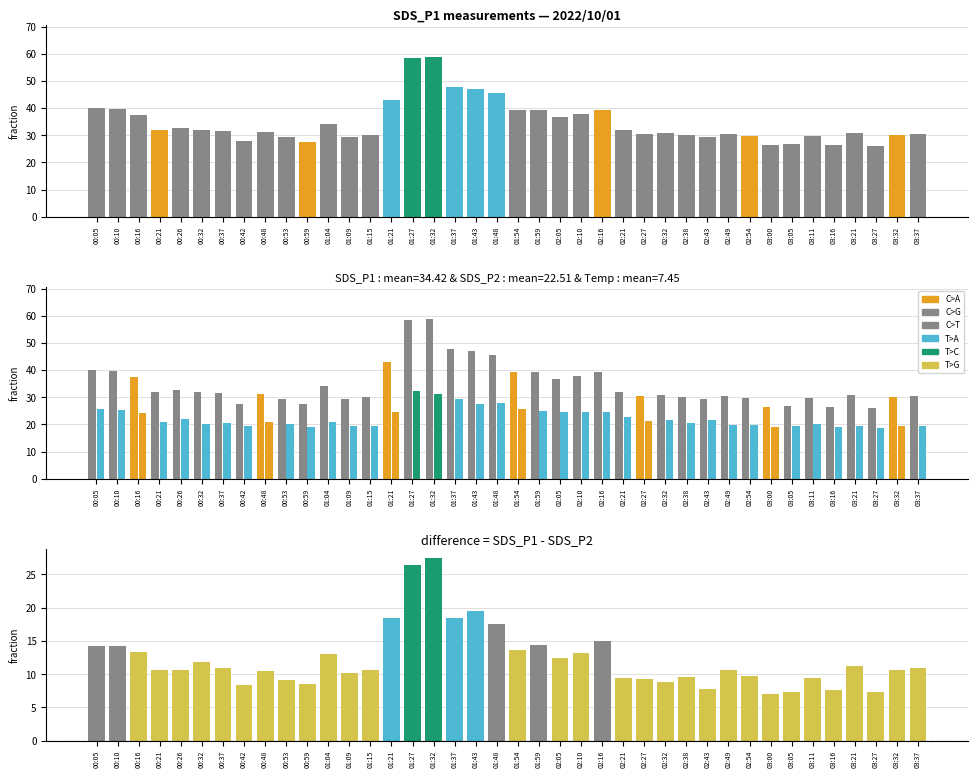

Which series has the largest total across all categories?

SDS_P1